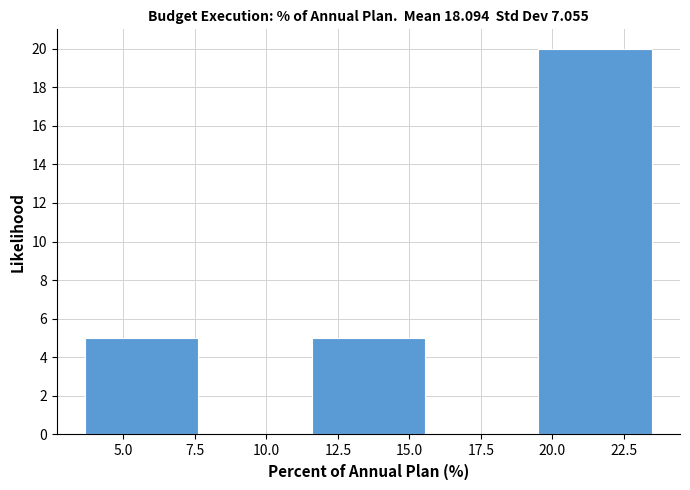

How tall is the bar that spans 3.5 to 7.5 on the x-axis? Neither the bar edges nor the heights are printed on the chart, so give them approximately, as read against the axes.

5